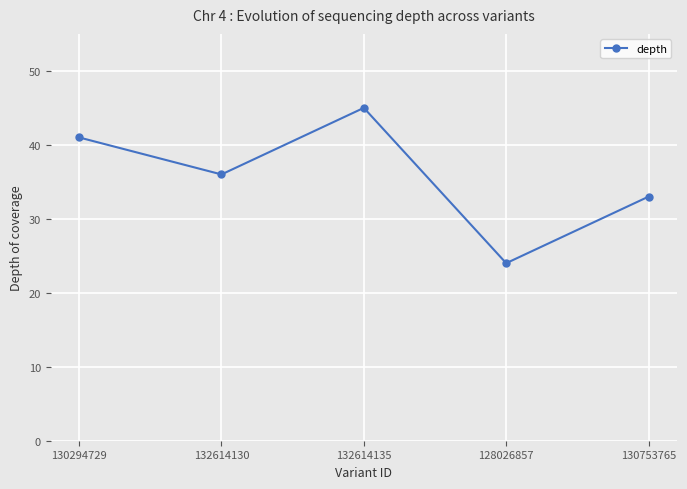

How many points are lower than both their immediate neighbors (excluding endpoints)?

2